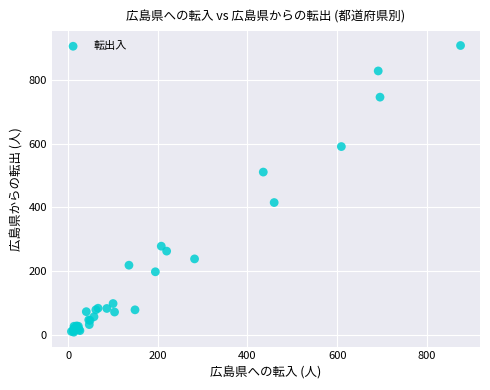

What Y value in the scatter plot is closest to 458?

415.3